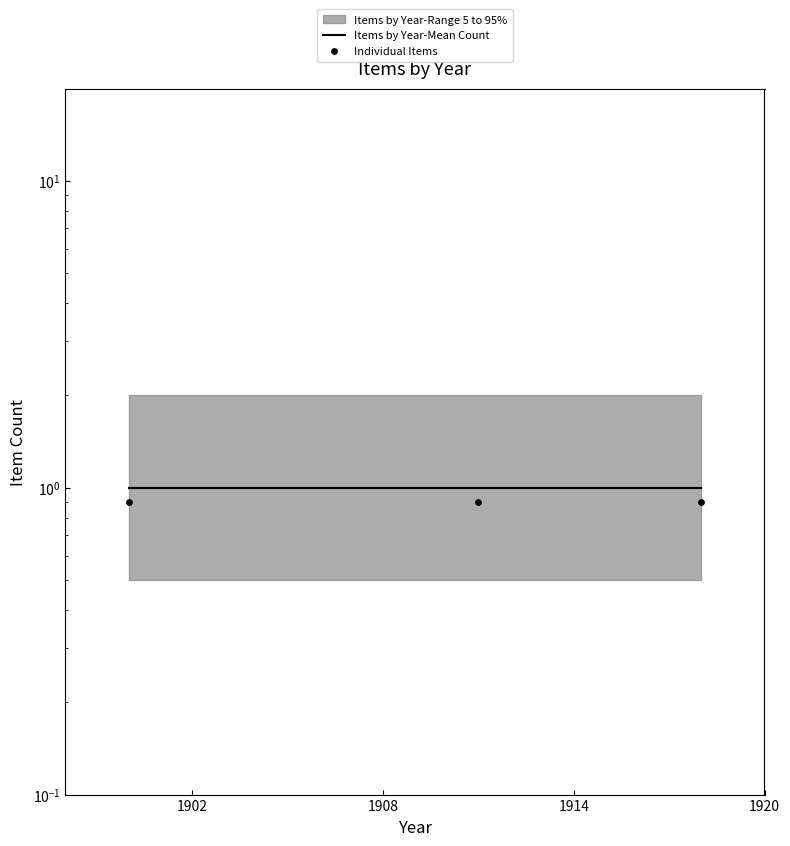

Which series has the largest total across all categories?

Items by Year-Mean Count